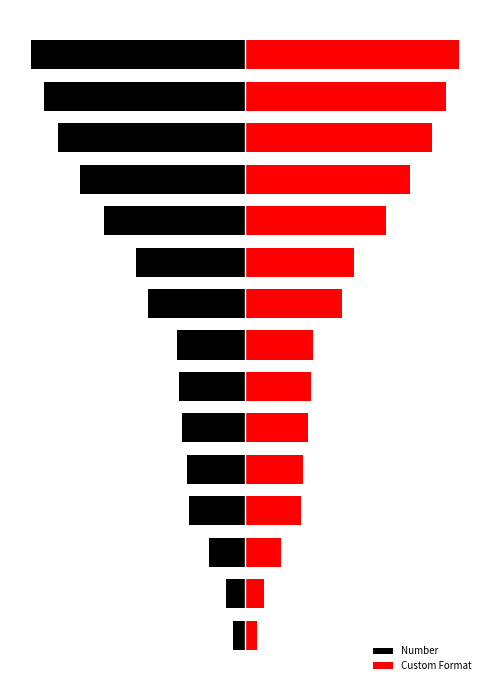

How many categories are shown in the chart?

15